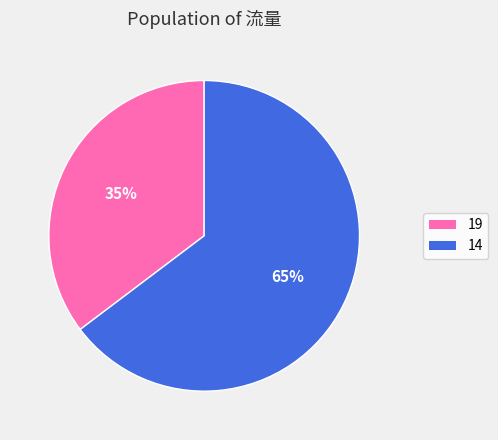

Which has a higher value, 19 or 14?

14